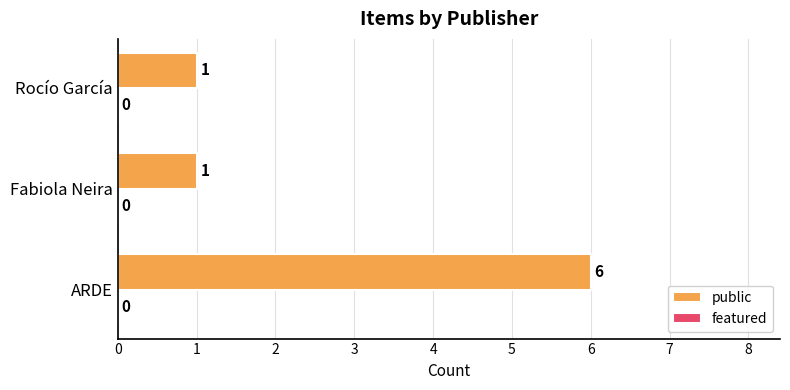

True or false: the data shows 2 at Rocío García.

False